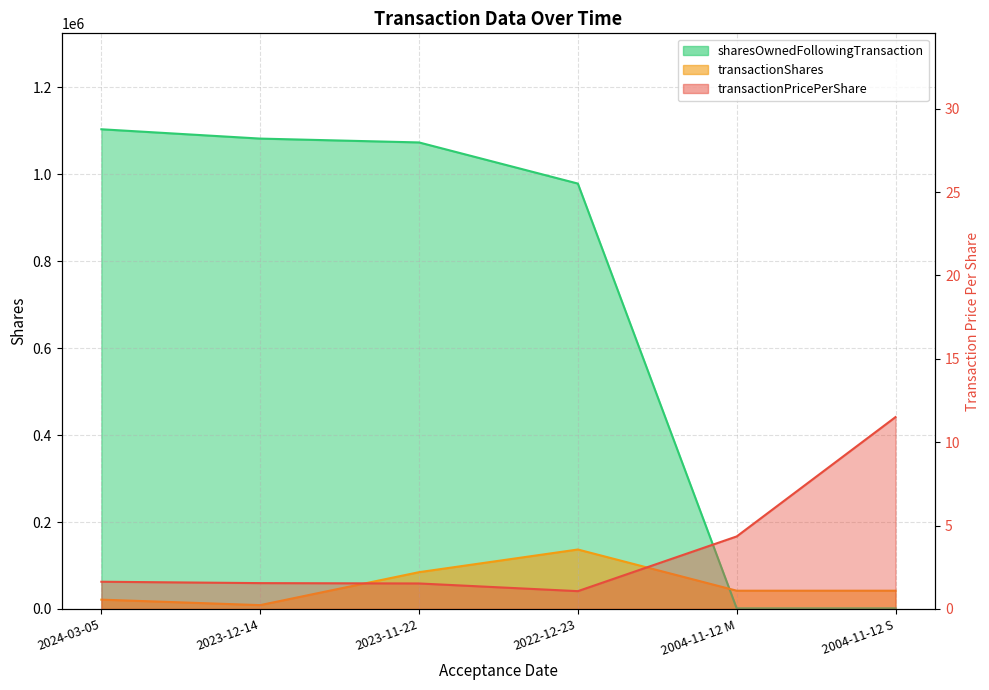

How many data points does each series have?

6